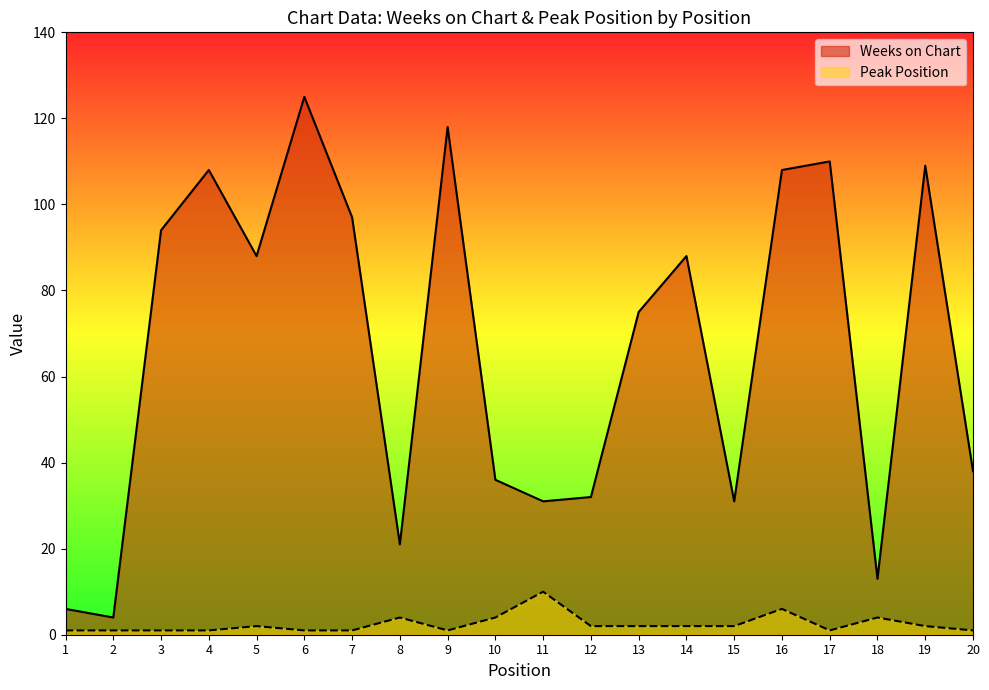

What is the sum of the Weeks on Chart values at 4 and 19?

217